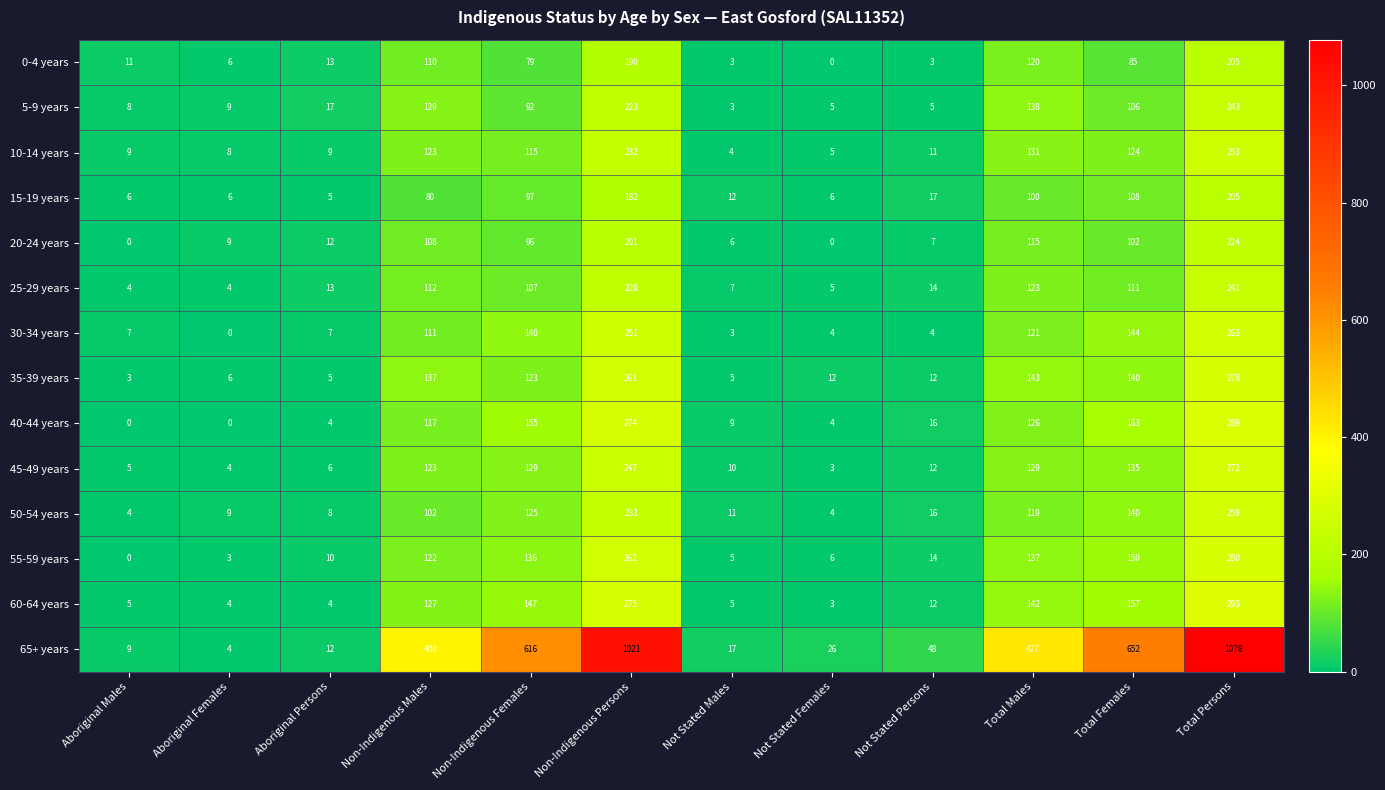

Is it true that 25-29 years equals 4 at Aboriginal Females?

True